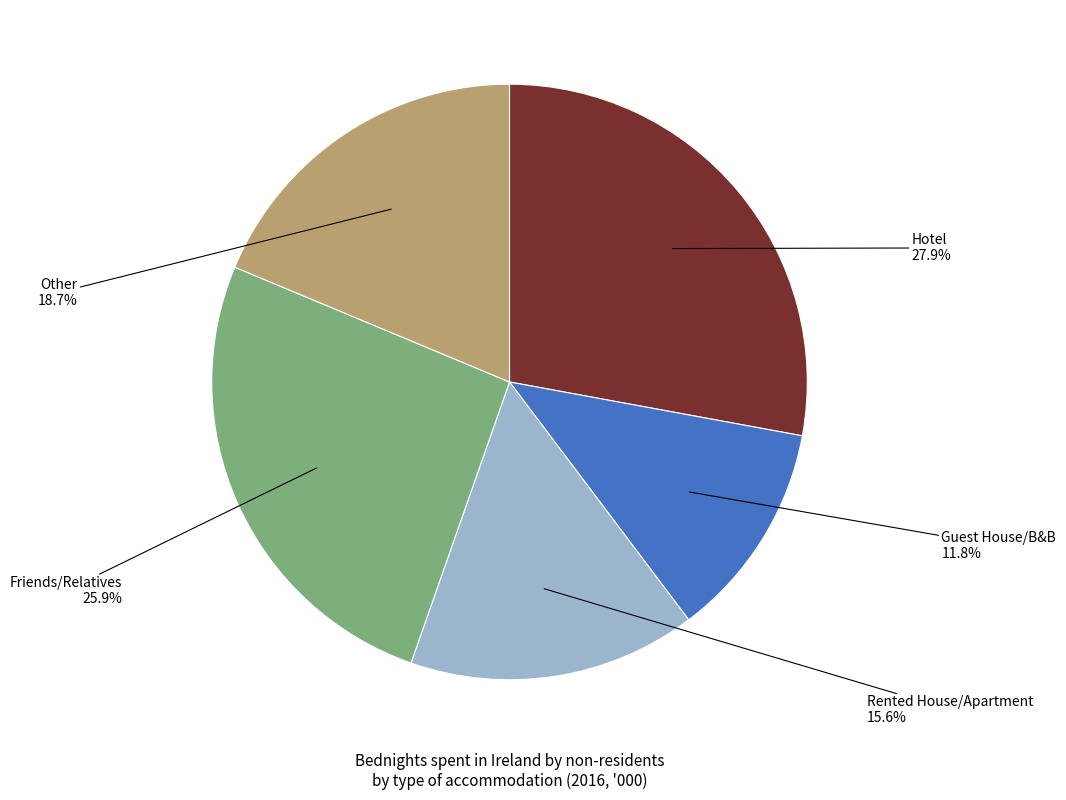

Is there any slice that represents more than half of the pie?

No